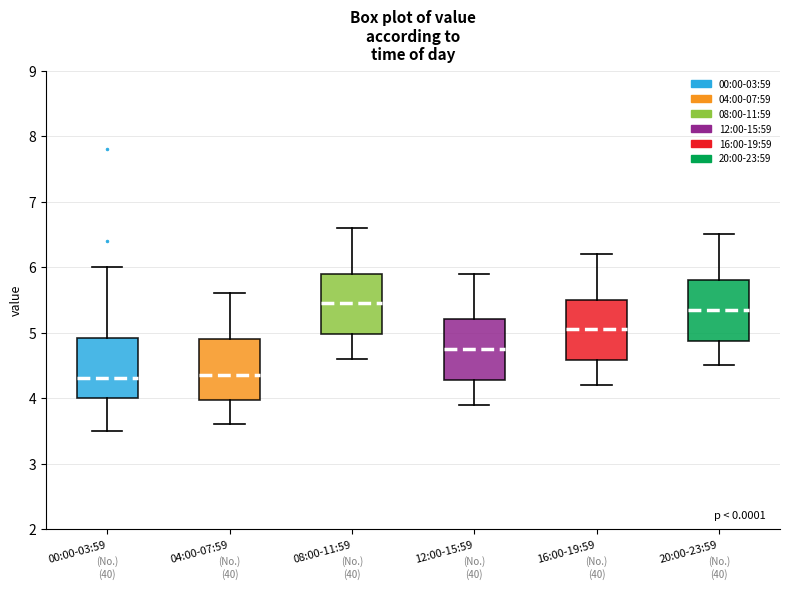

Reading left to right, transcribe this box plot: for each box, give where its median line is, the range the box spans, and where its two whiskers end, as read against the y-axis. The values are not printed on the chart, so give them approximately, as read against the axis.

00:00-03:59: median 4.3, box 4.0 to 4.9, whiskers 3.5 to 6.0
04:00-07:59: median 4.4, box 4.0 to 4.9, whiskers 3.6 to 5.6
08:00-11:59: median 5.5, box 5.0 to 5.9, whiskers 4.6 to 6.6
12:00-15:59: median 4.8, box 4.3 to 5.2, whiskers 3.9 to 5.9
16:00-19:59: median 5.1, box 4.6 to 5.5, whiskers 4.2 to 6.2
20:00-23:59: median 5.4, box 4.9 to 5.8, whiskers 4.5 to 6.5